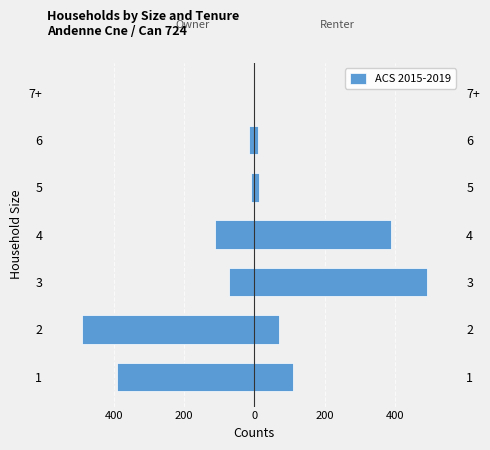

The value at 3 is -46. True or false?

False